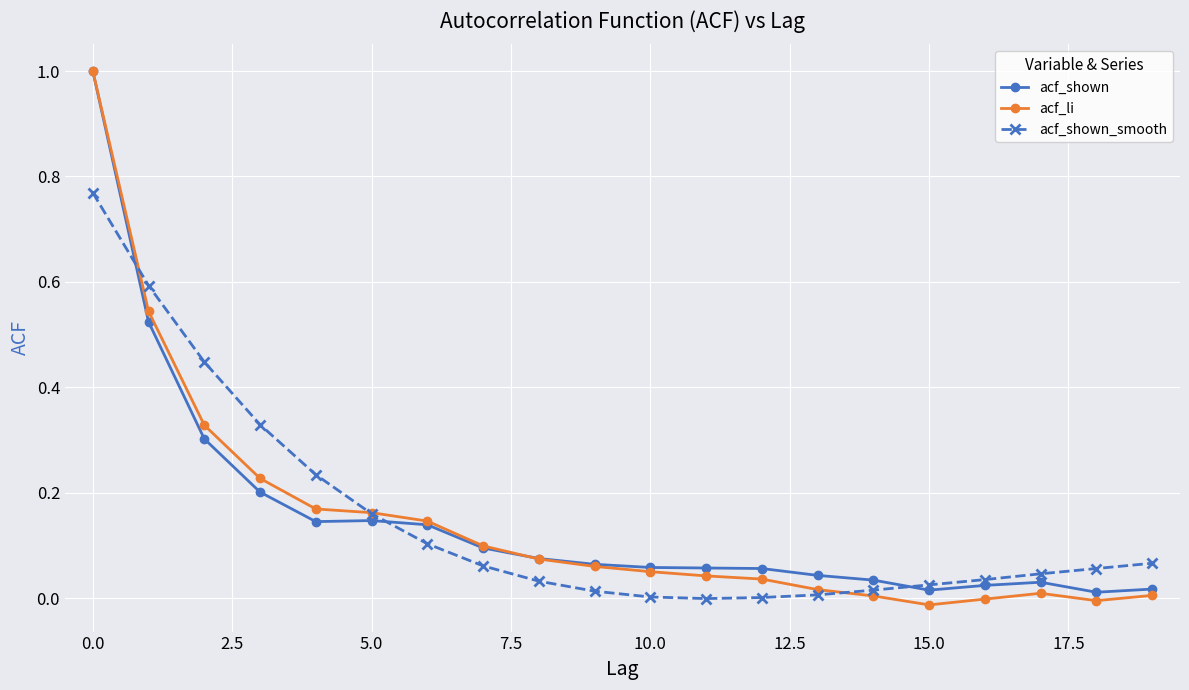

Which series has the largest range (max minus min)?

acf_li